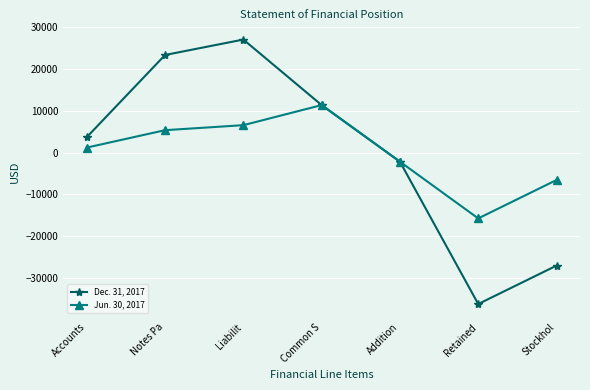

What is the value of the Jun. 30, 2017 point at the 5th from the left?

-2179